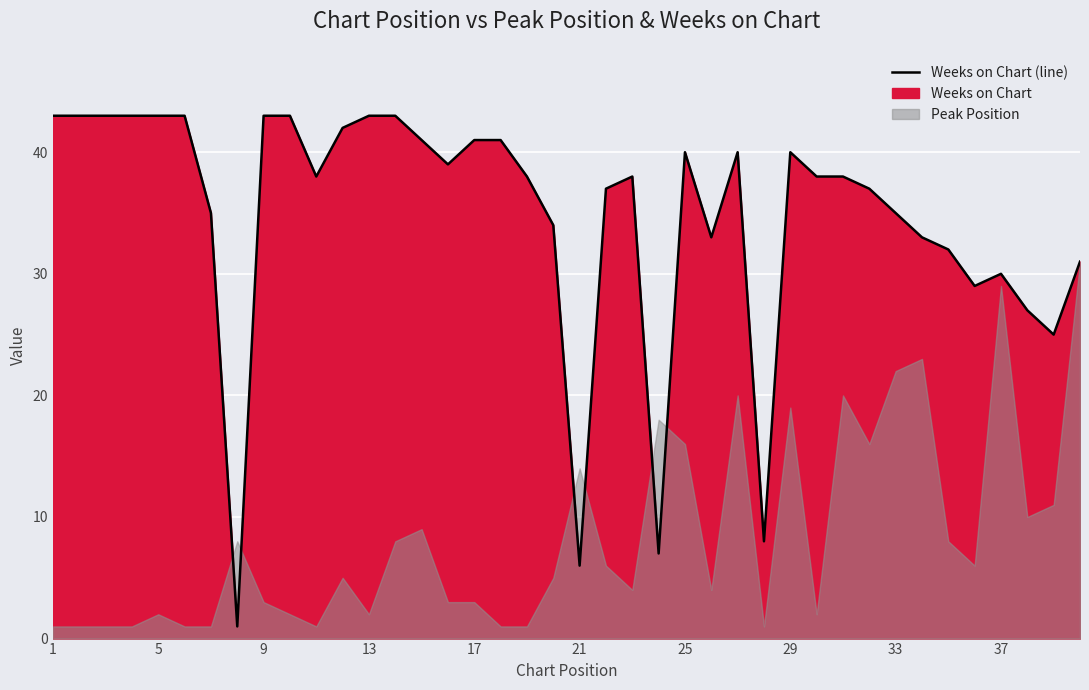

True or false: the data shows 46 at 37.

False